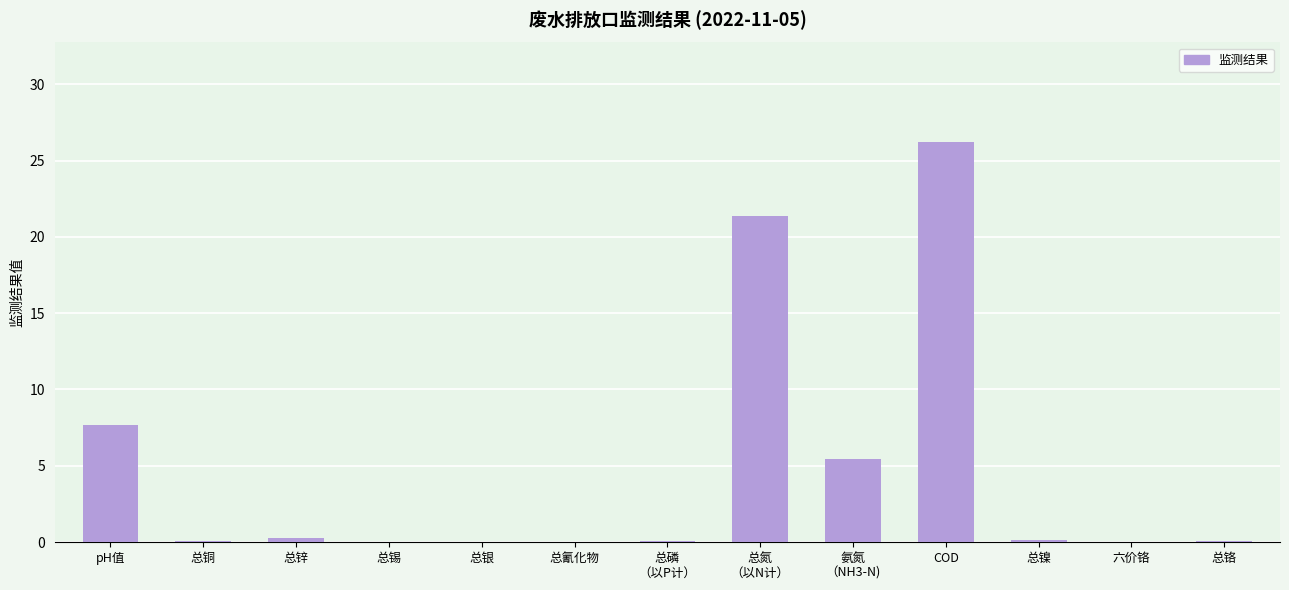

How many data points does each series have?

13